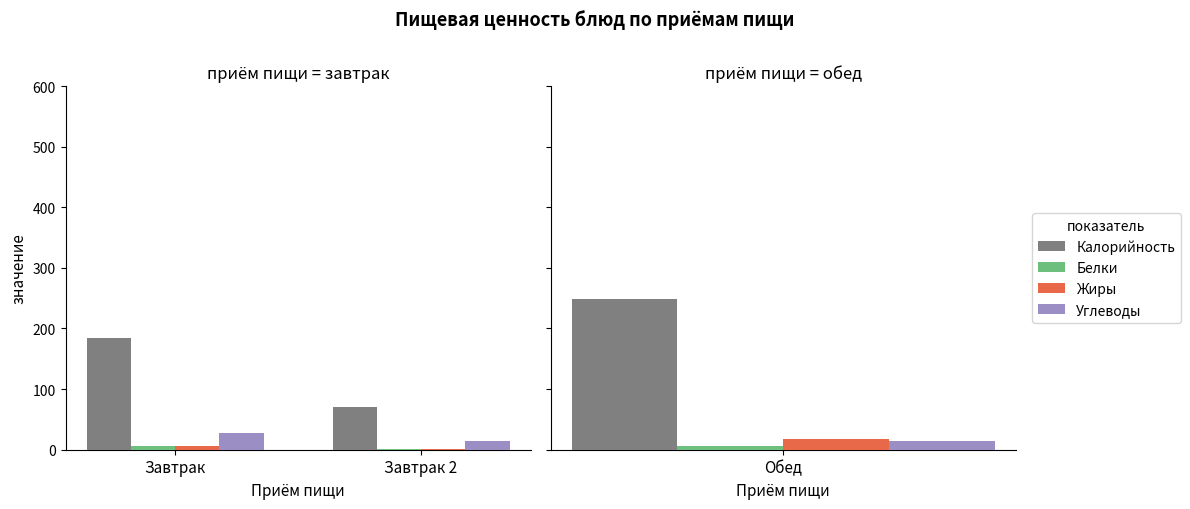

At which label does Жиры first exceed 5?

Завтрак